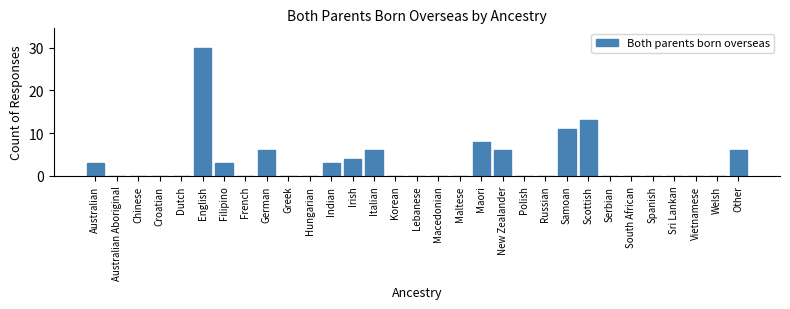

Which label corresponds to the largest value in the chart?

English